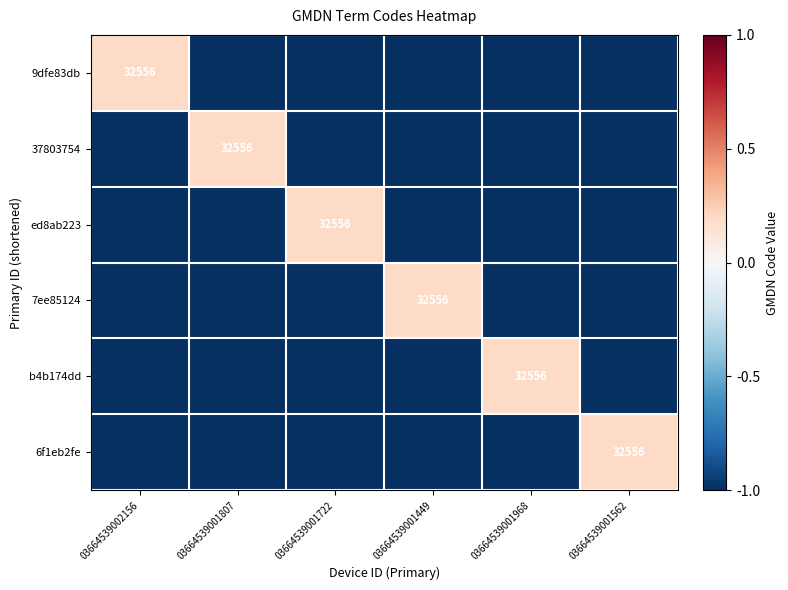

Is it true that 6f1eb2fe equals 32556 at 03664539001562?

True